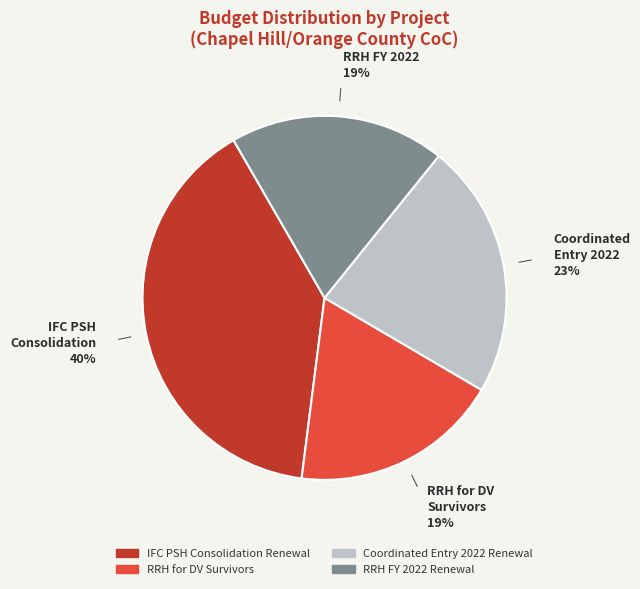

Is there any slice that represents more than half of the pie?

No